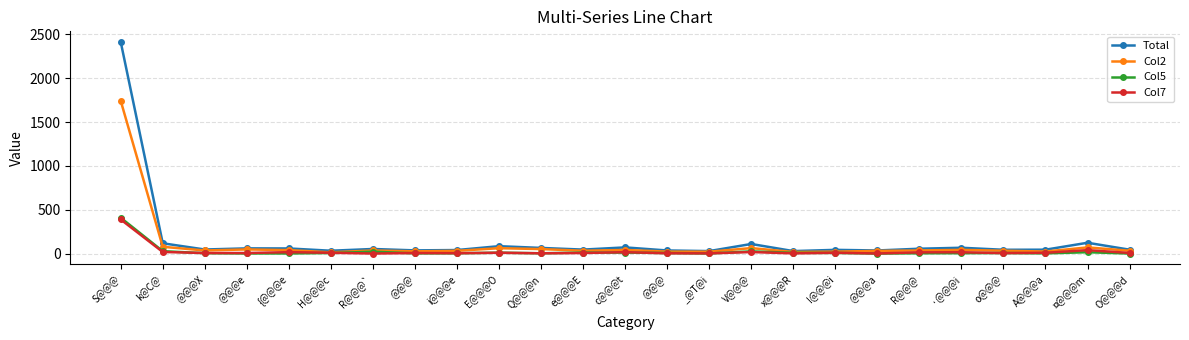

At which label is Total closest to 1221?

¤@@@m